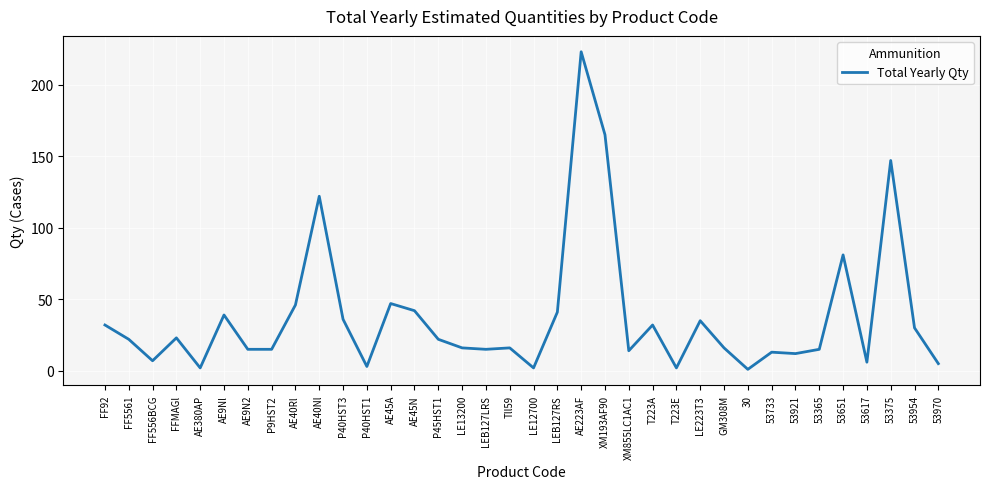

True or false: there are more than 2 points higher than both neighbors.

True